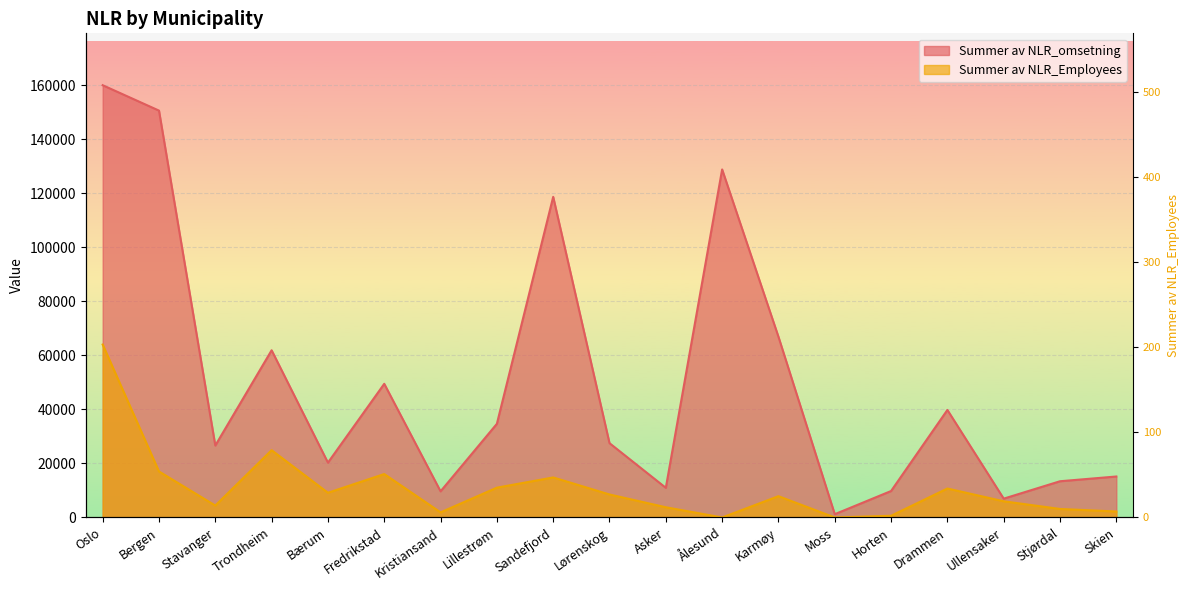

Which series has the largest range (max minus min)?

Summer av NLR_omsetning